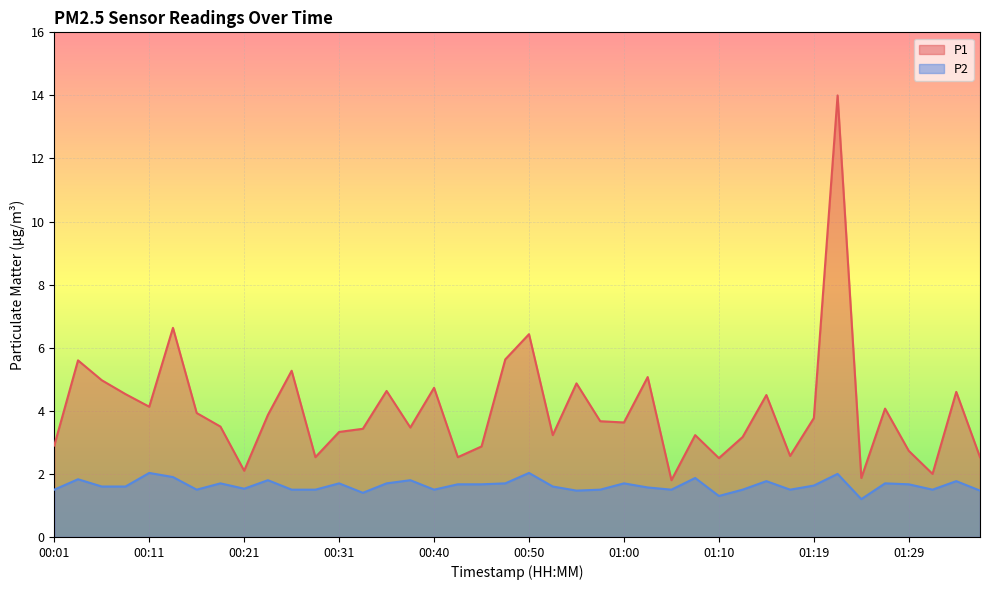

True or false: P1 and P2 cross at least once.

False